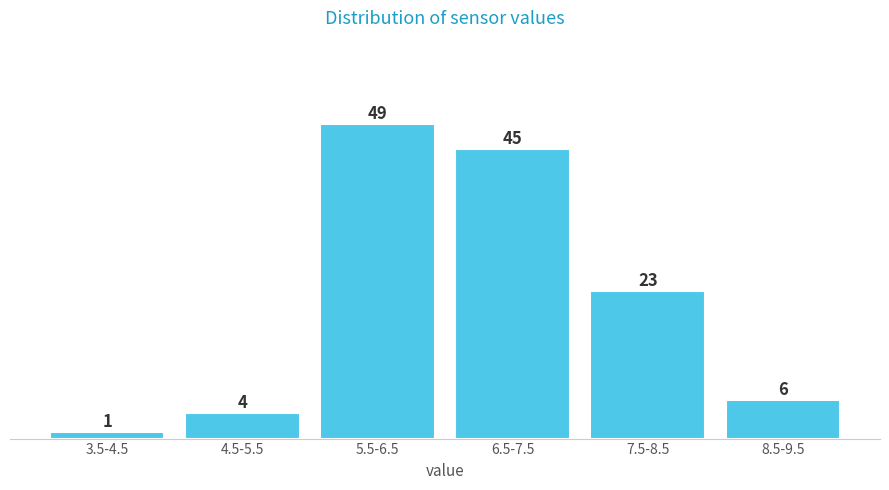

Reading left to right, transcribe all the data shown in this chart.

3.5-4.5=1	4.5-5.5=4	5.5-6.5=49	6.5-7.5=45	7.5-8.5=23	8.5-9.5=6